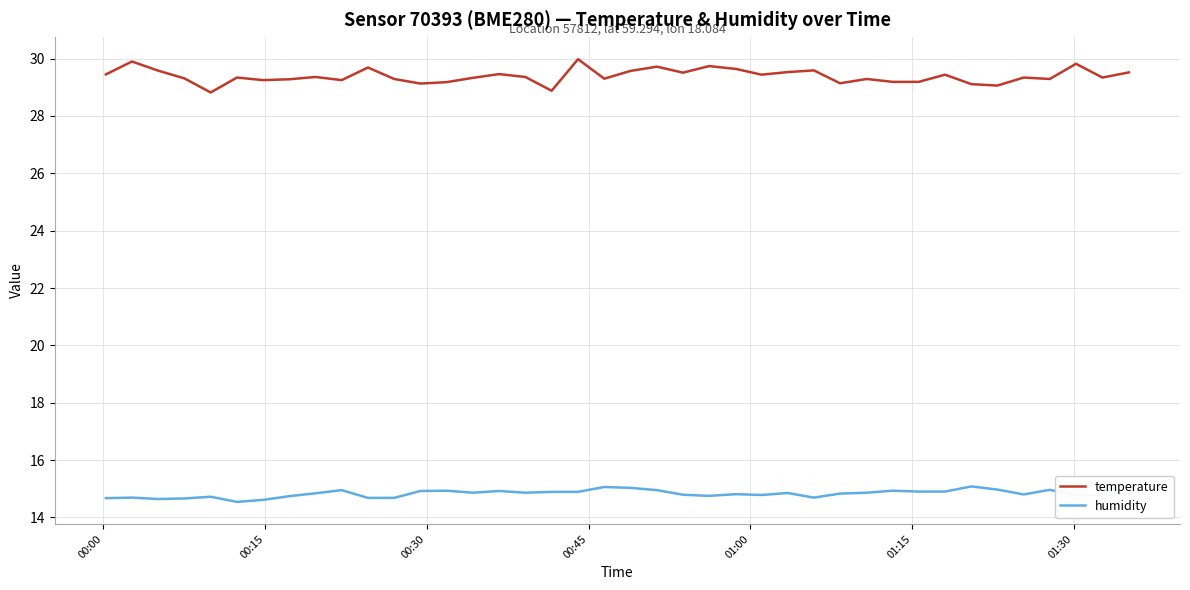

How many lines are shown in the chart?

2